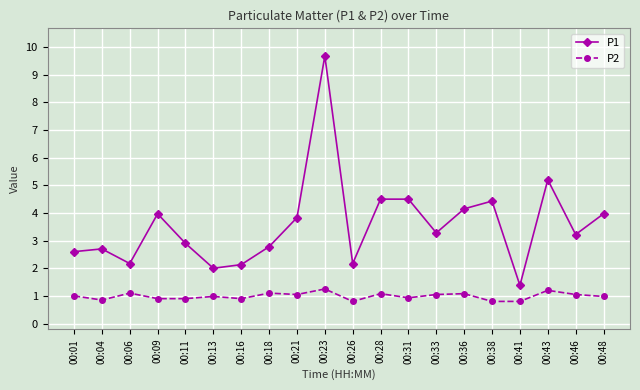

What is the sum of the P1 values at 00:43 and 00:11?

8.1